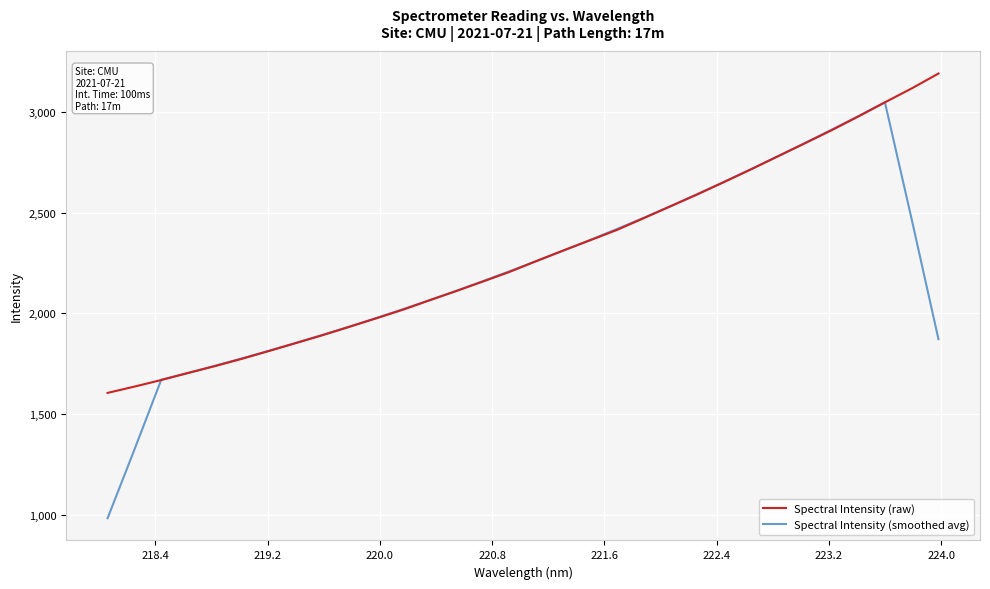

What is the minimum value shown in the chart?

981.9